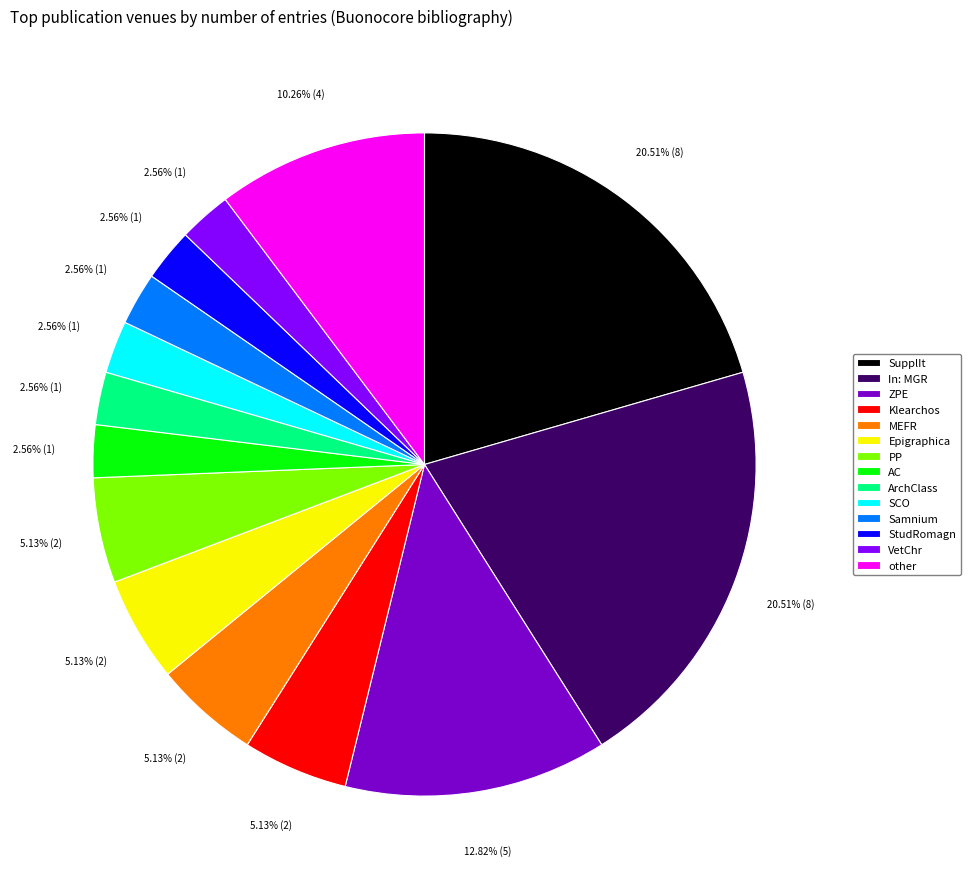

Approximately how many times larger is the value at Epigraphica compared to StudRomagn?

2.0